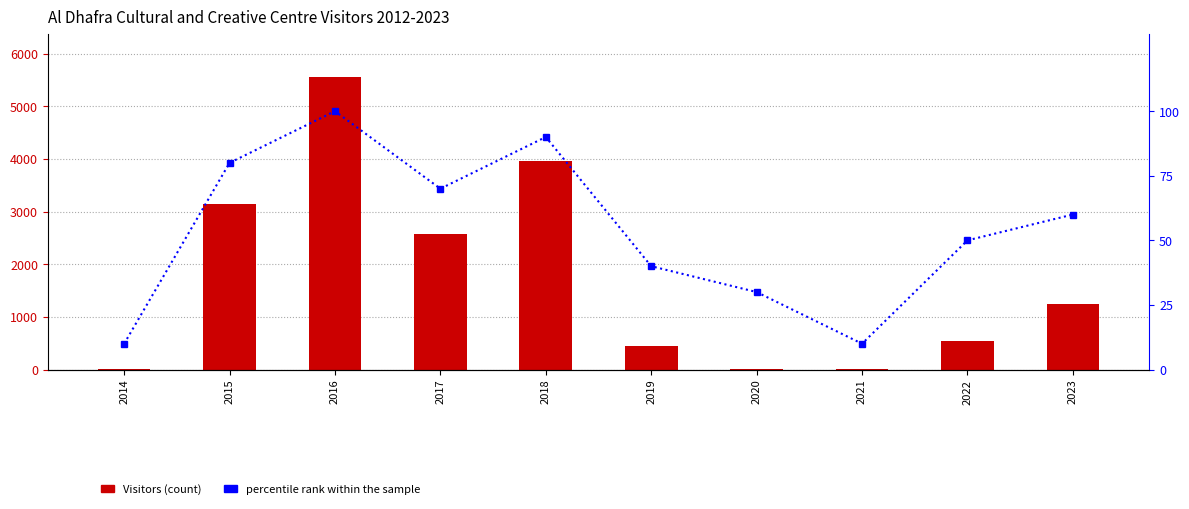

At how many categories does at least one series exceed 2585?

3